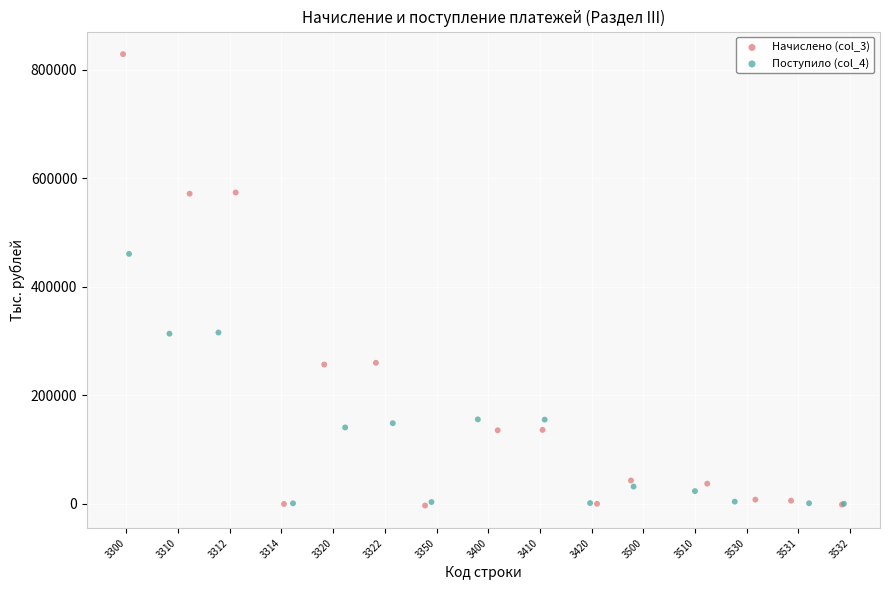

Which series has the largest Y range (max minus min)?

Начислено (col_3)